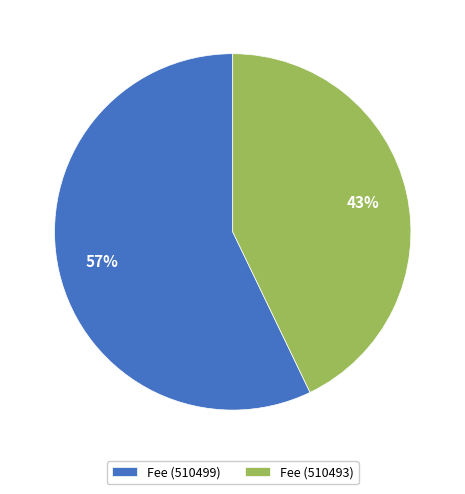

What is the smallest slice in the pie chart?

Fee (510493)